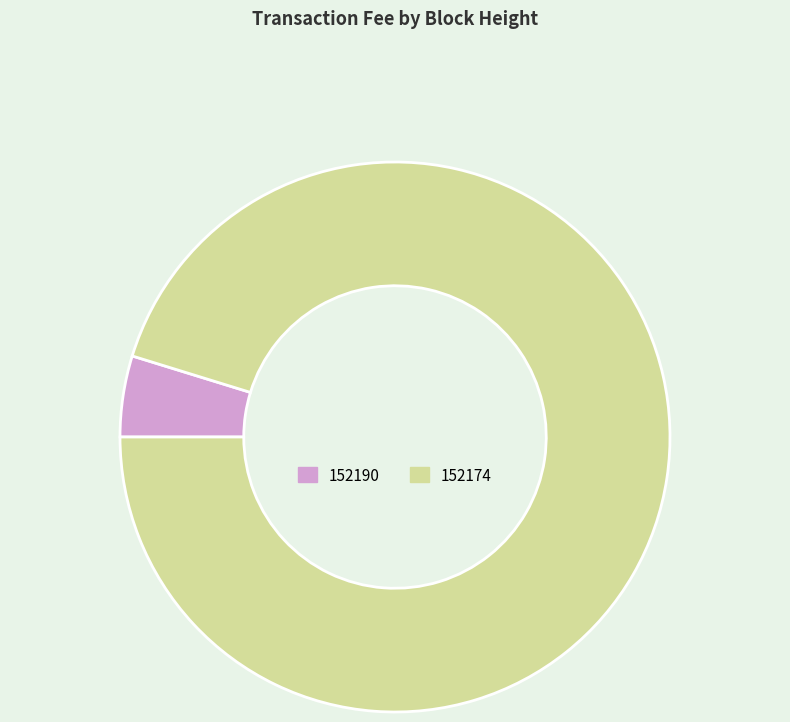

Is there a majority slice in this chart?

Yes